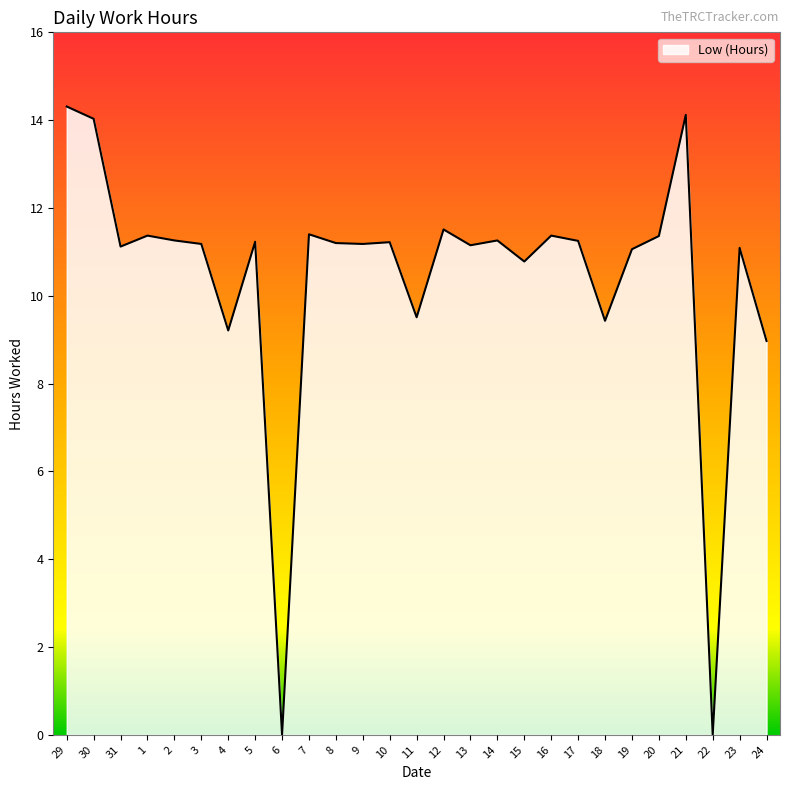

What position from the left is 30?

2